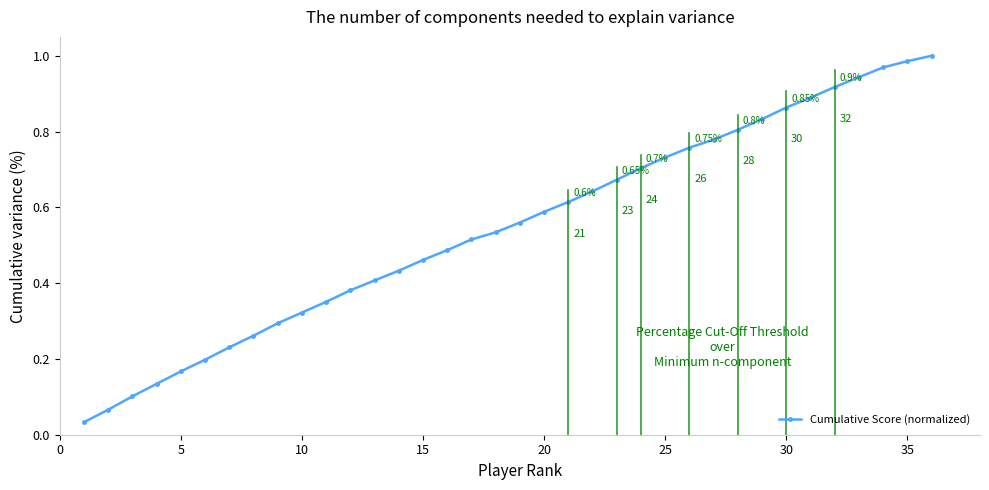

What is the sum of all values?

19.6